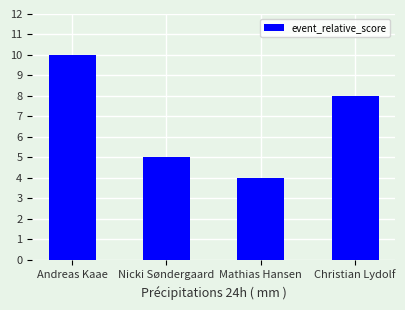

Which category has the lowest value across all series?

Mathias Hansen